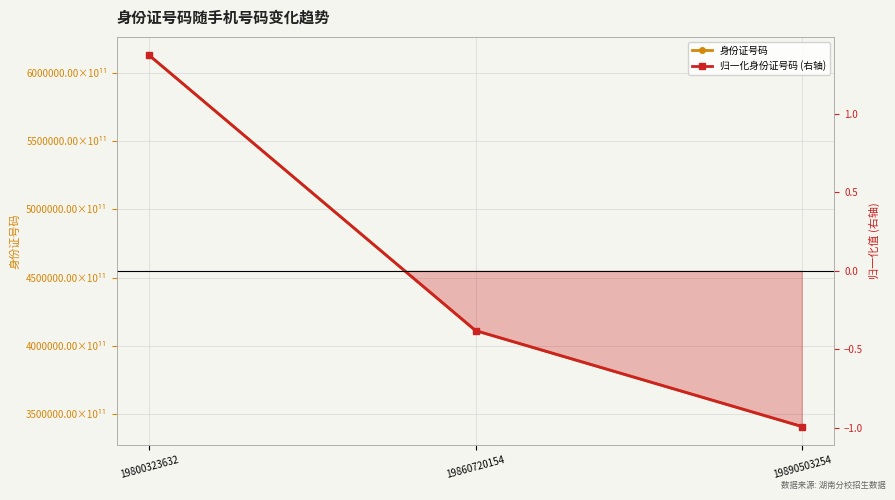

Does the chart have visible grid lines?

Yes